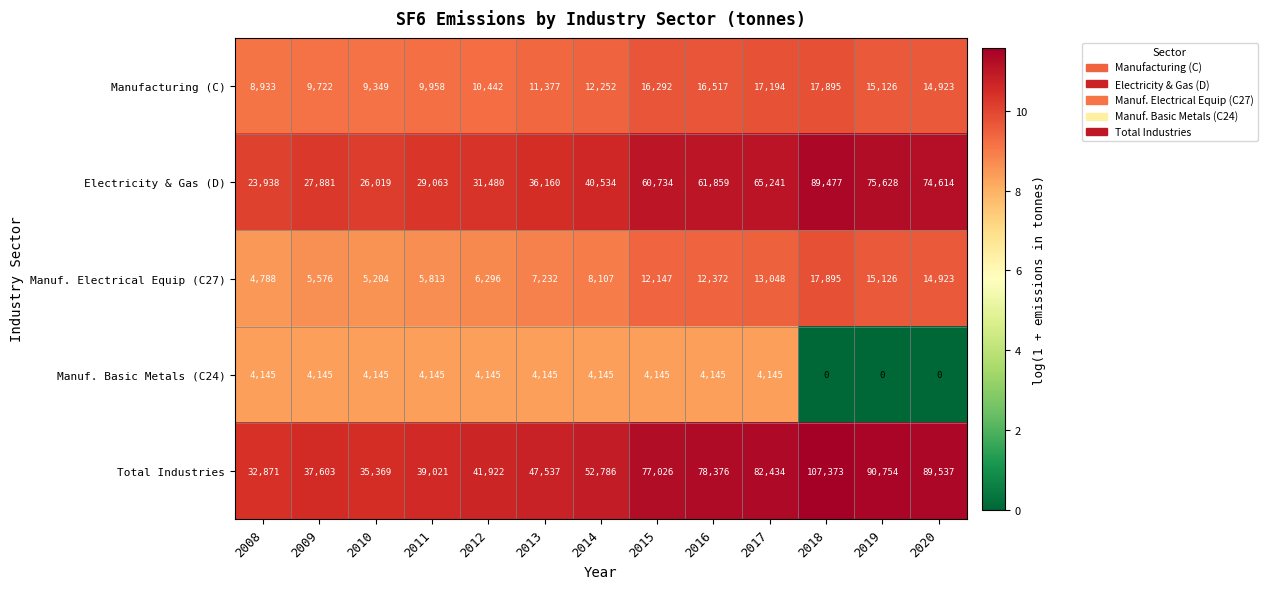

What is the approximate value of Manuf. Electrical Equip (C27) at 2015?

12147